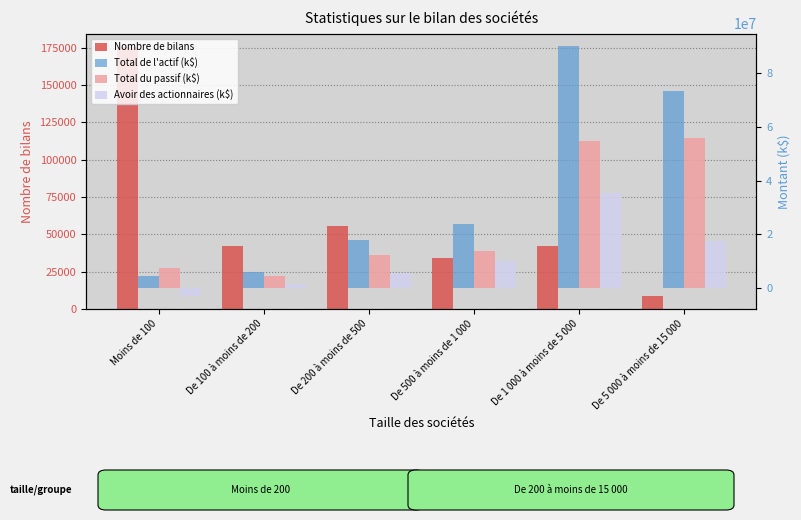

At which label does Total du passif (k$) reach its minimum?

De 100 à moins de 200